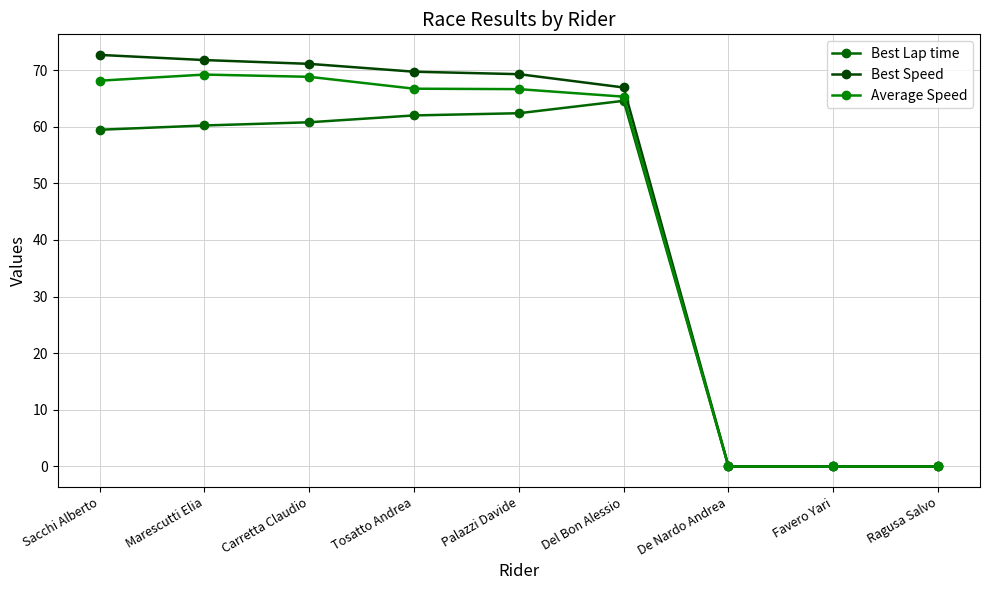

What position from the left is De Nardo Andrea?

7